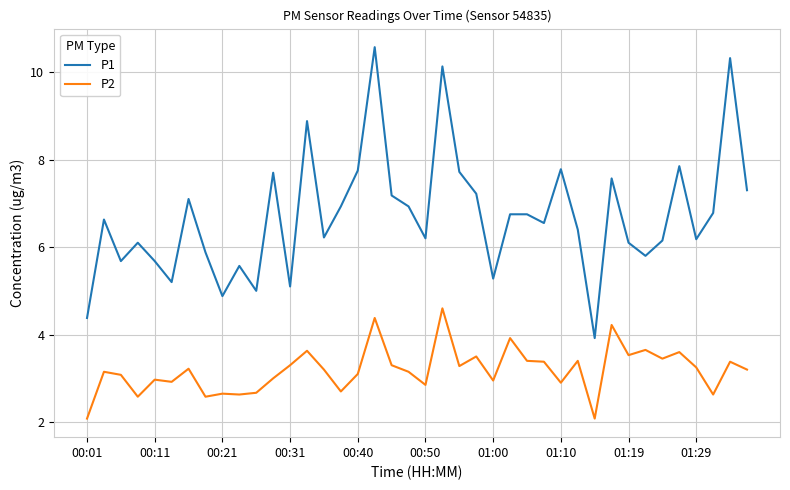

Does the chart display data point markers on the line(s)?

No